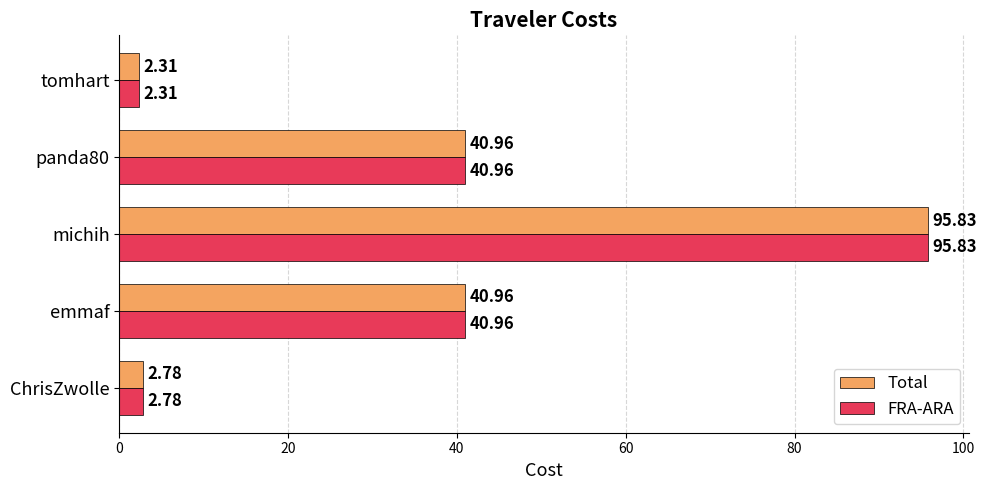

What is the lowest value of the Total series?

2.3